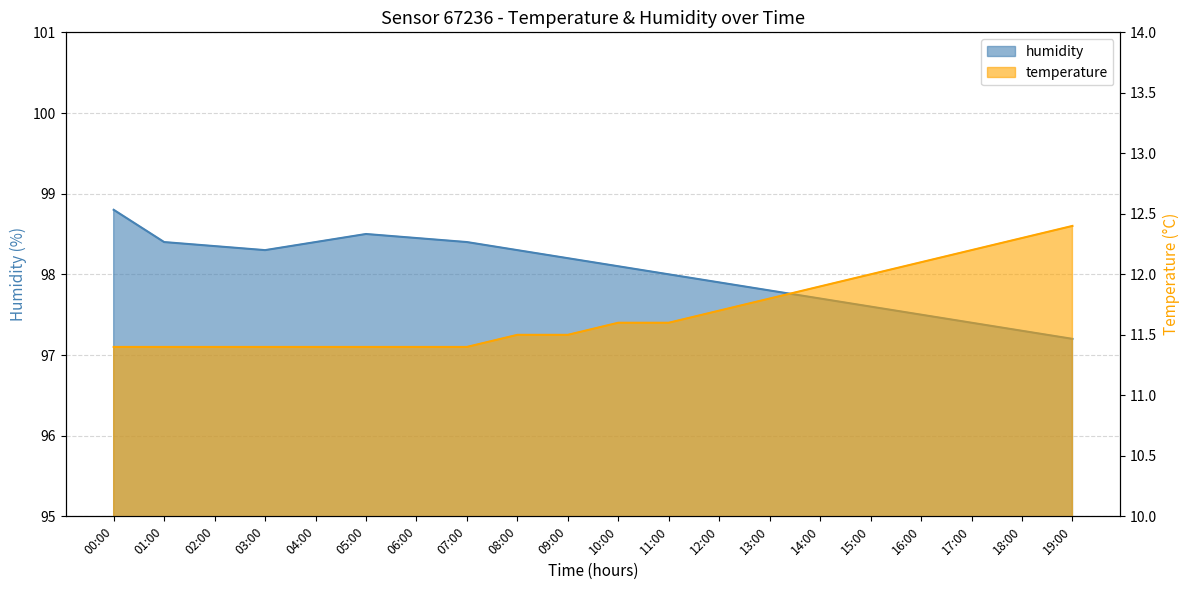

What is the sum of all temperature values?

233.8